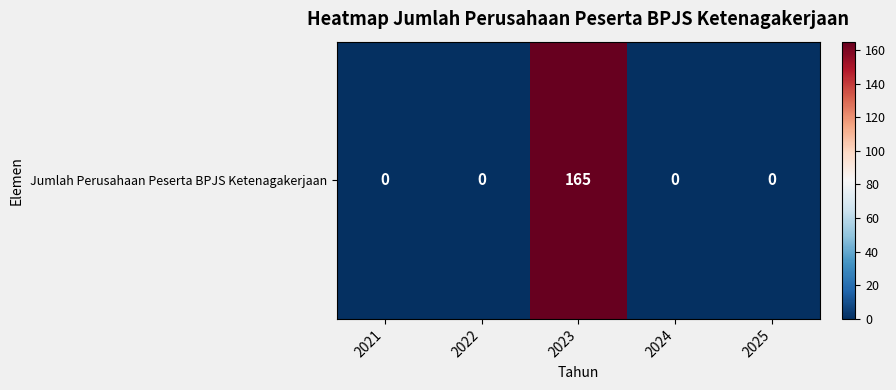

How many positive values are there?

1